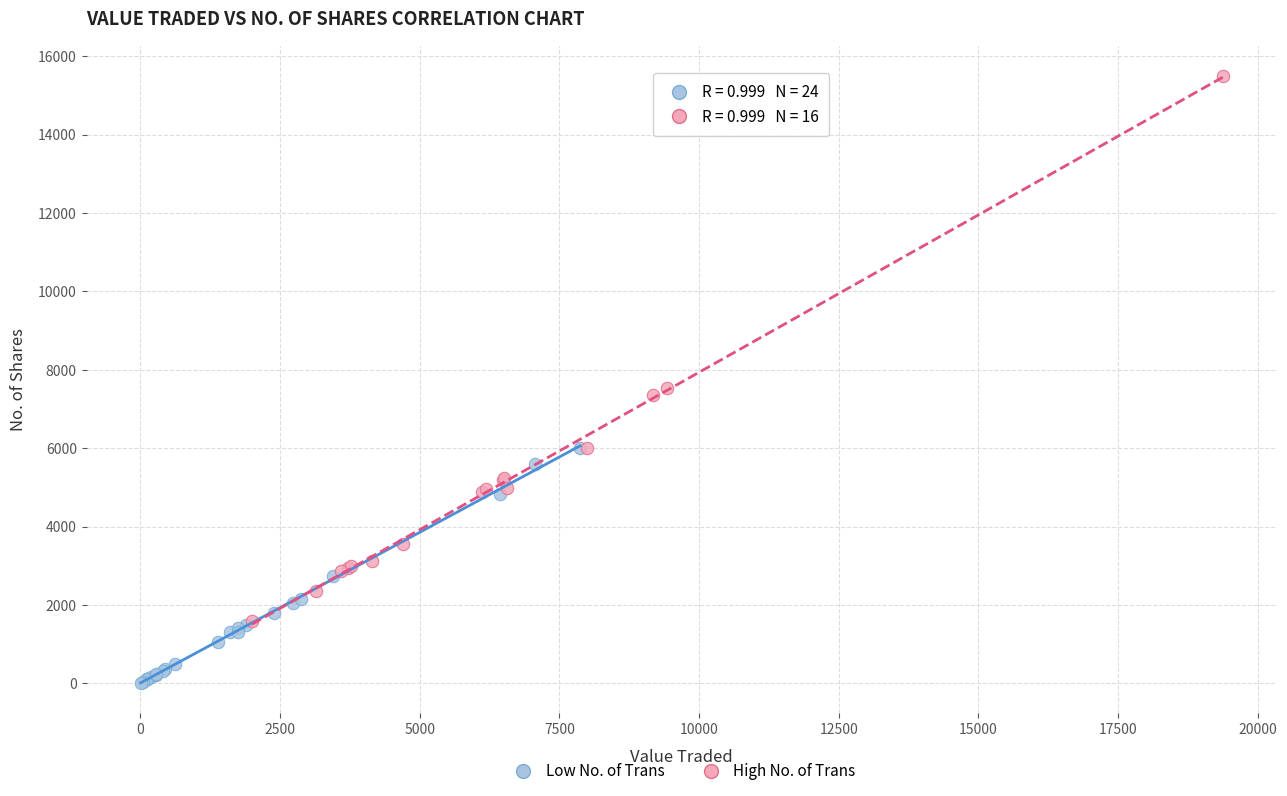

Which series contains the highest Y value?

High No. of Trans